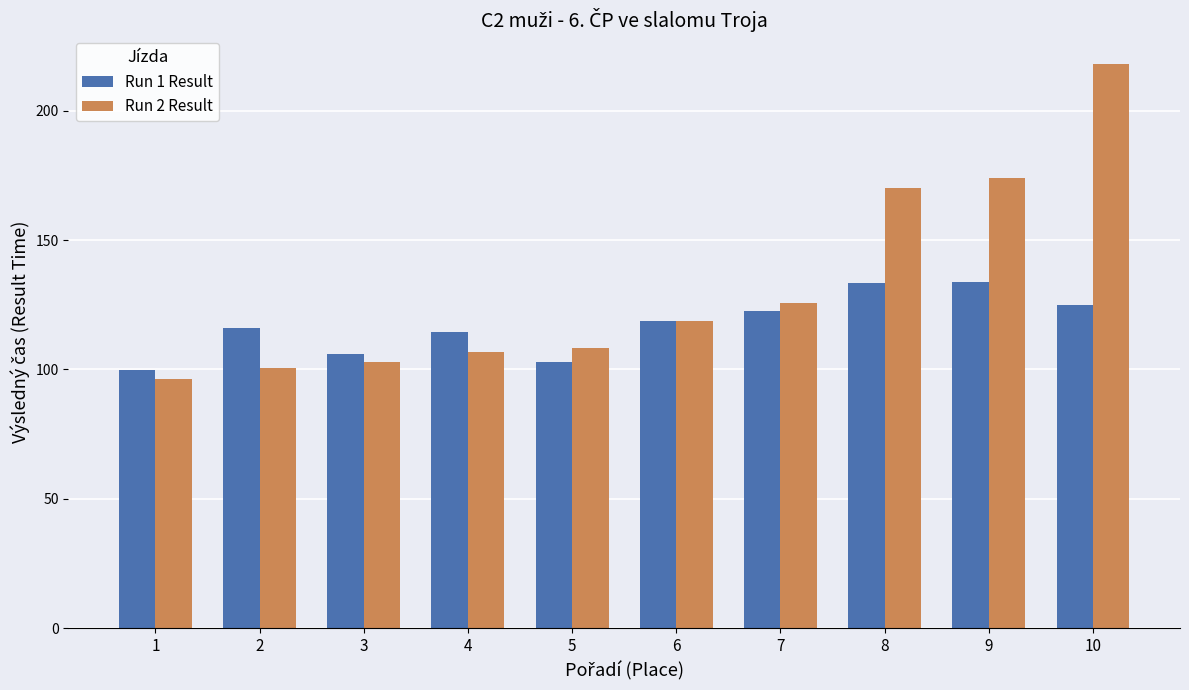

True or false: Run 2 Result has a value of 125.5 at 7.

True